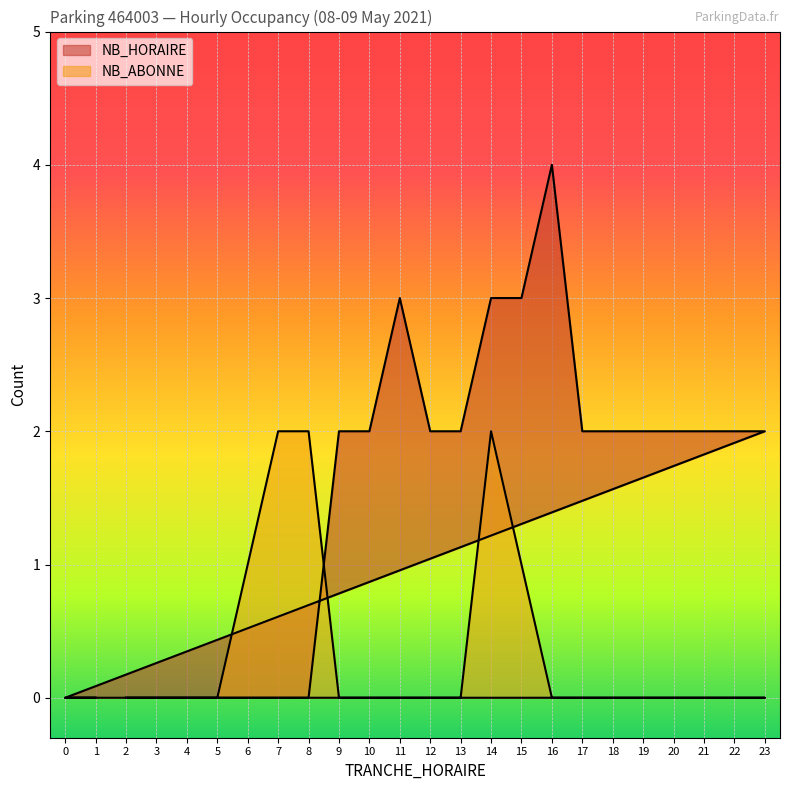

Rank the series by their maximum value, from highest to lowest.

NB_HORAIRE, NB_ABONNE